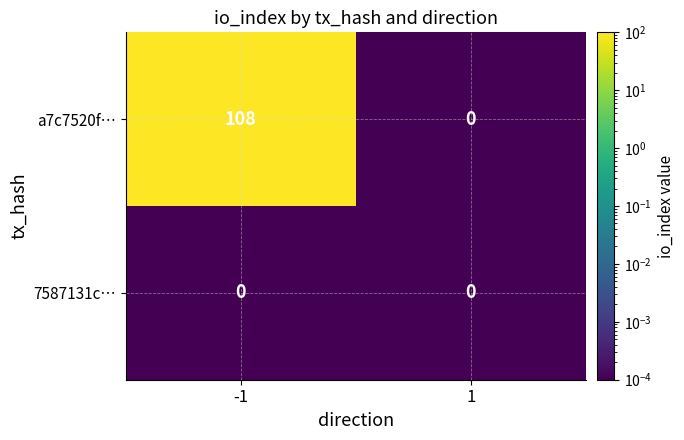

Which category has the highest value across all series?

-1